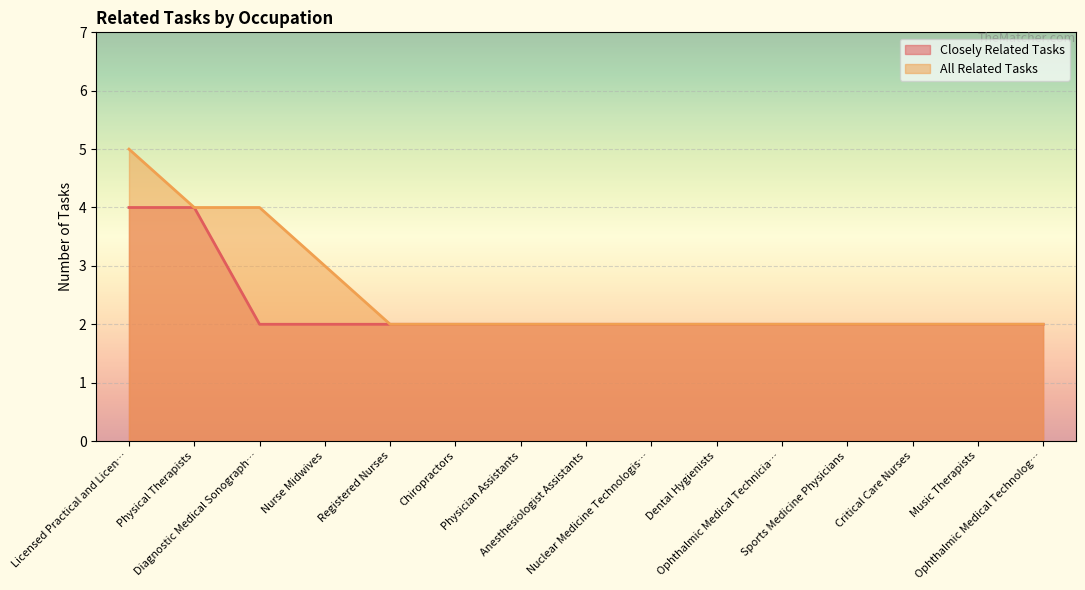

What is the label of the 13th point from the left?

Critical Care Nurses